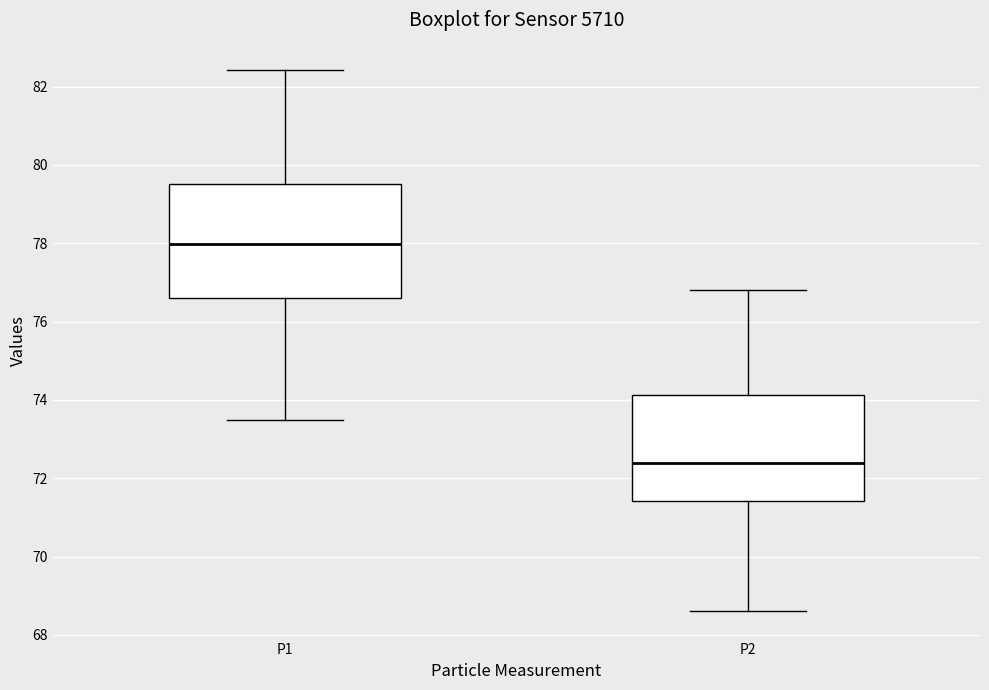

Which box's median line is the lowest?

P2